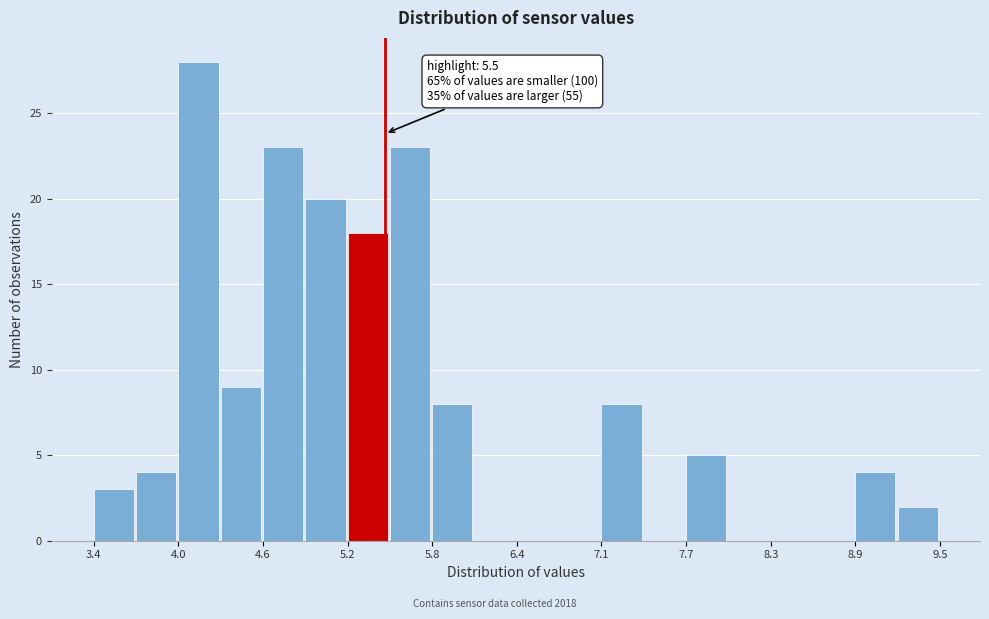

Around what value on the x-axis is the tallest bar? Give the approximate position of its centre, as read against the axis.

4.2